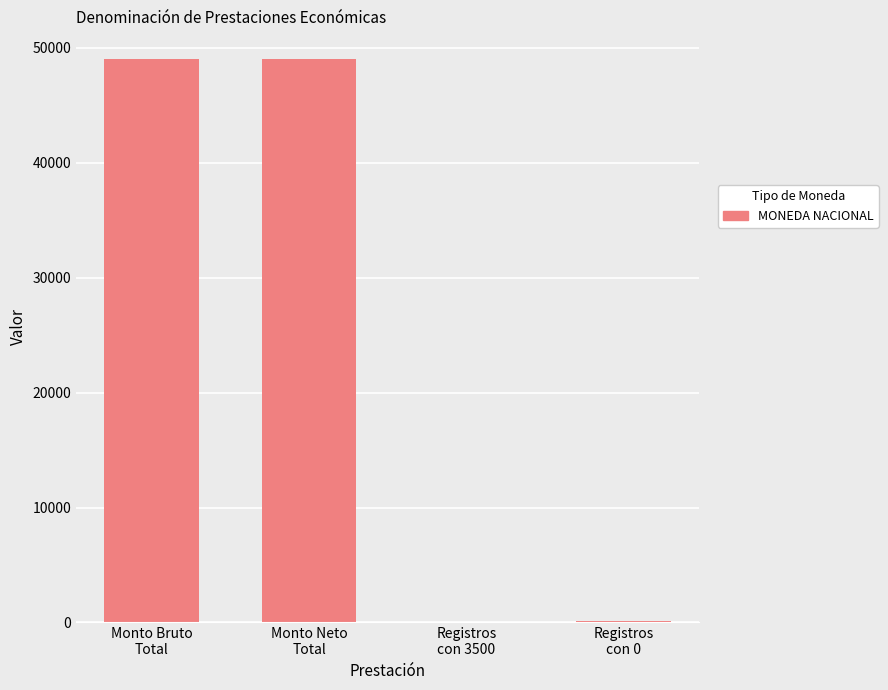

What is the change in value from Monto Bruto
Total to Registros
con 3500?

-48986